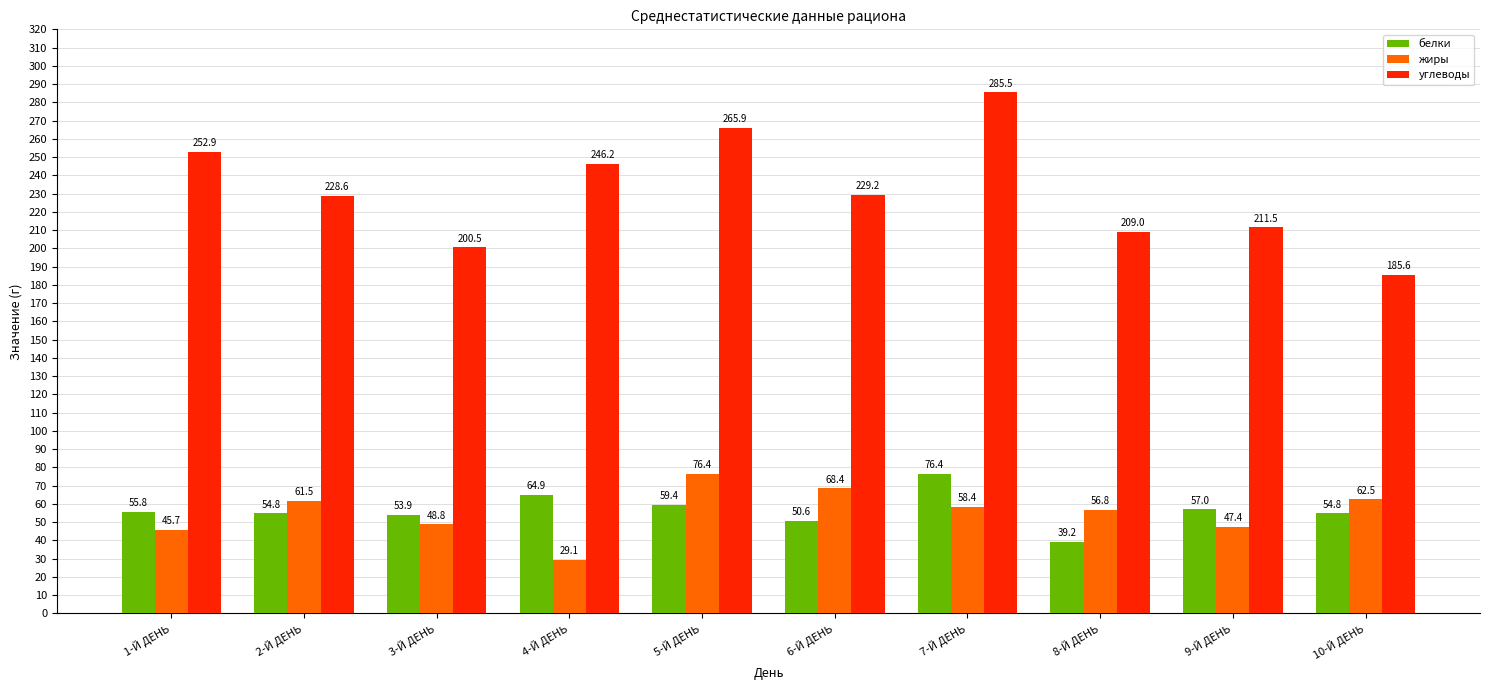

What is the minimum value shown in the chart?

29.1